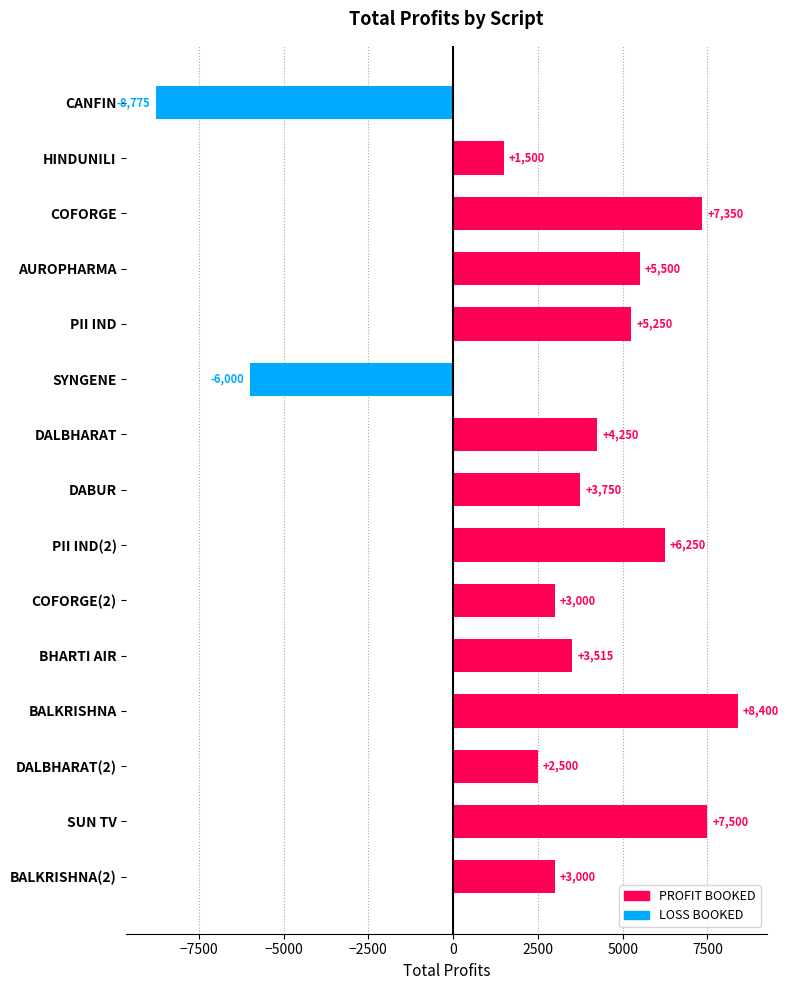

What is the approximate value at SYNGENE, to the nearest 10?

-6000